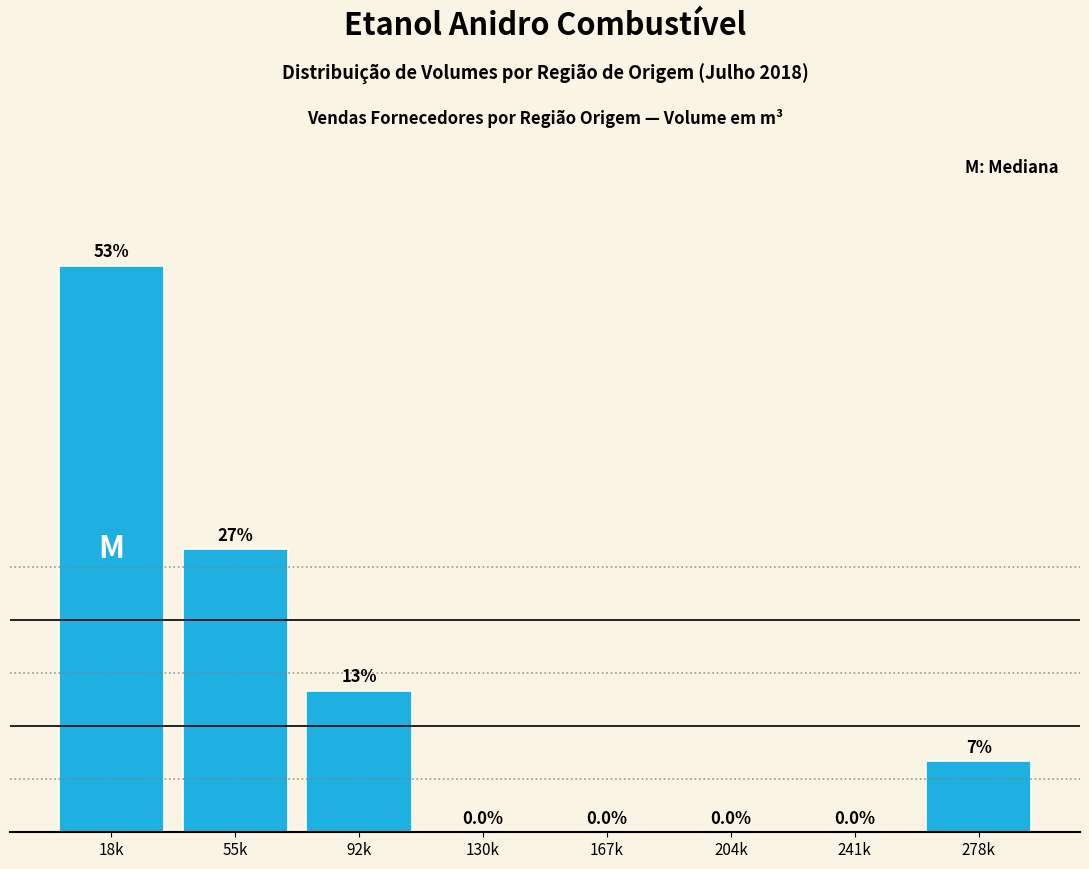

Between 55k and 130k, which is larger?

55k